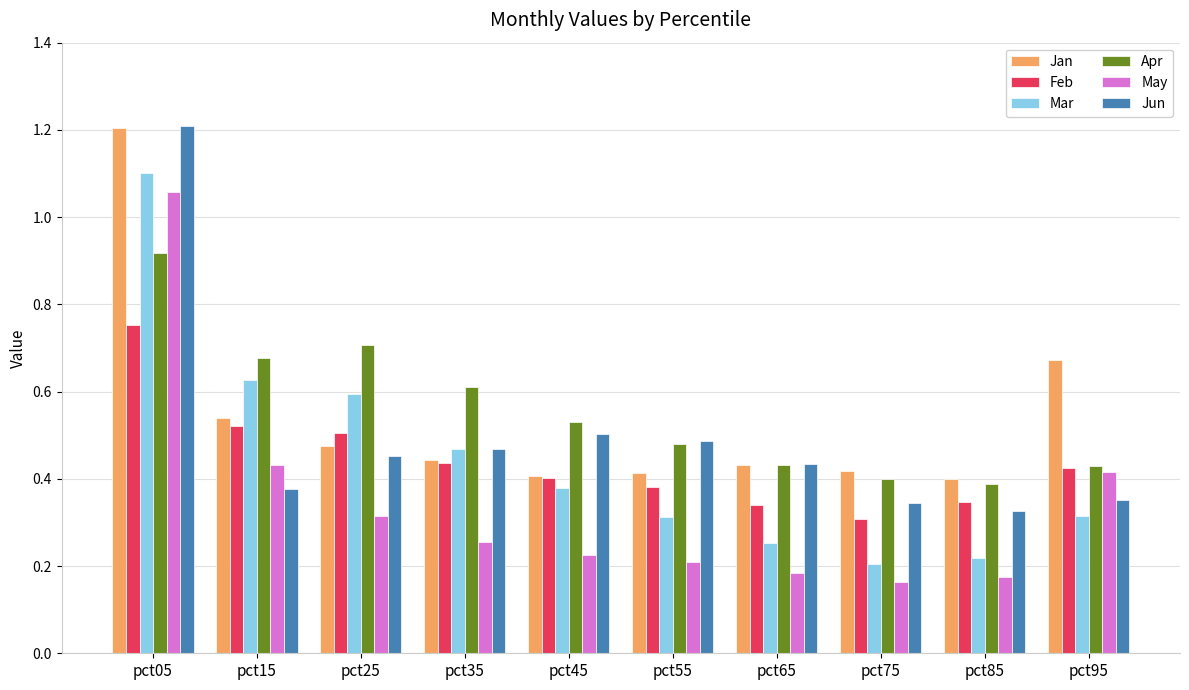

At pct75, list the series in order from smallest to largest.

May, Mar, Feb, Jun, Apr, Jan